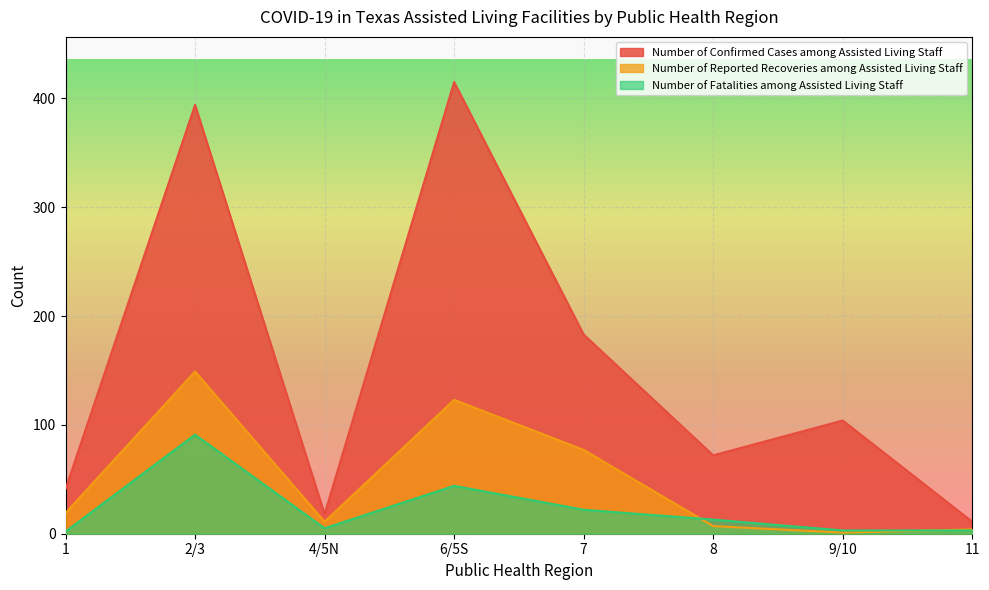

What is the minimum value for Number of Reported Recoveries among Assisted Living Staff?

1